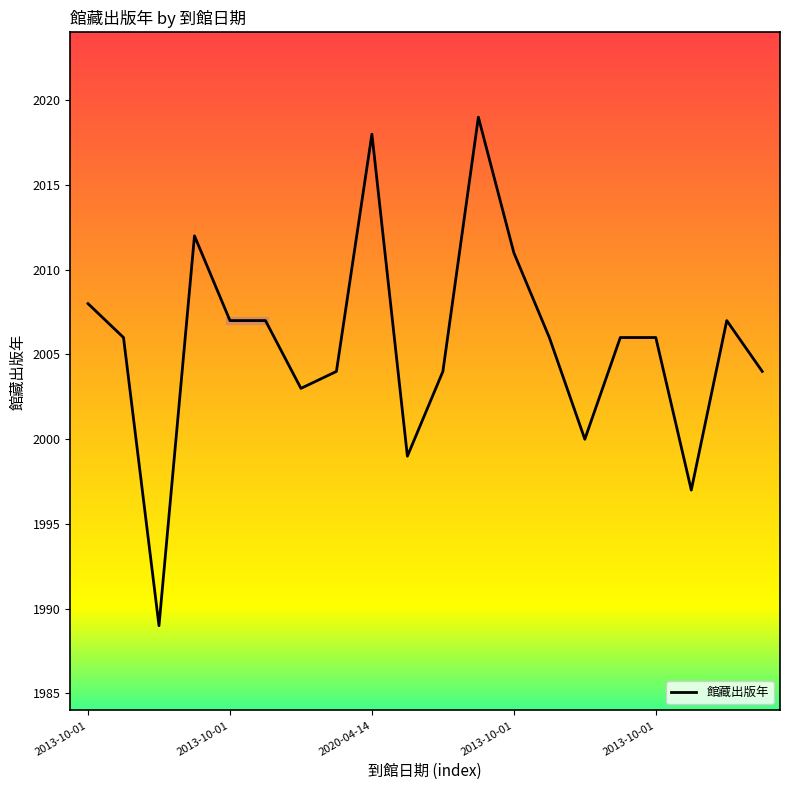

What is the difference between the maximum and minimum values?

30